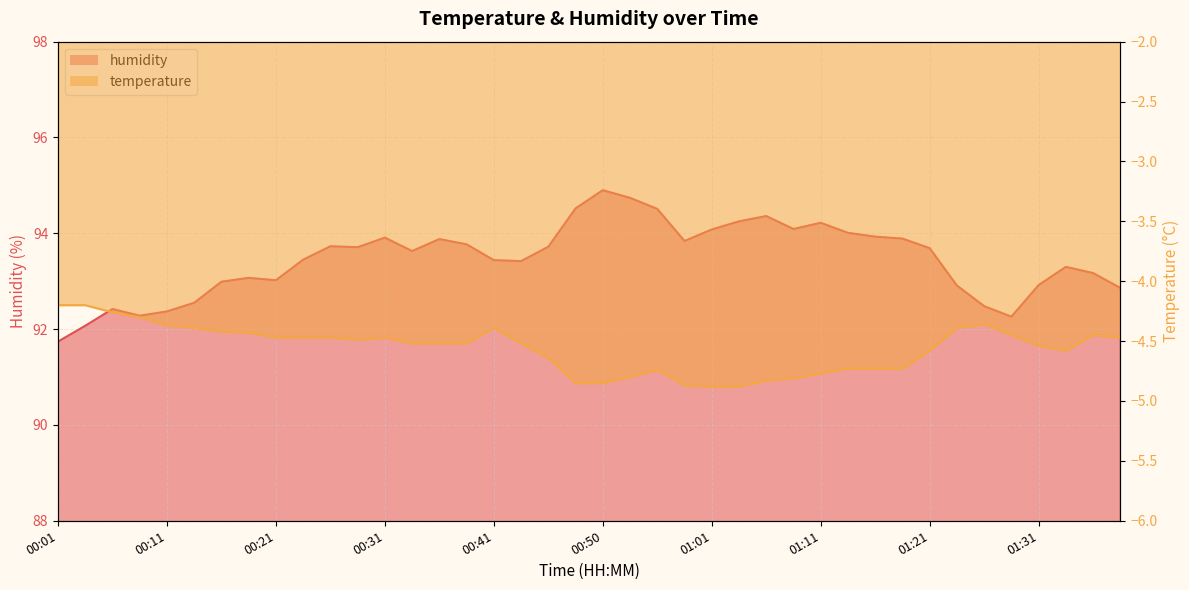

The value of temperature at 00:16 is -6.2. True or false?

False